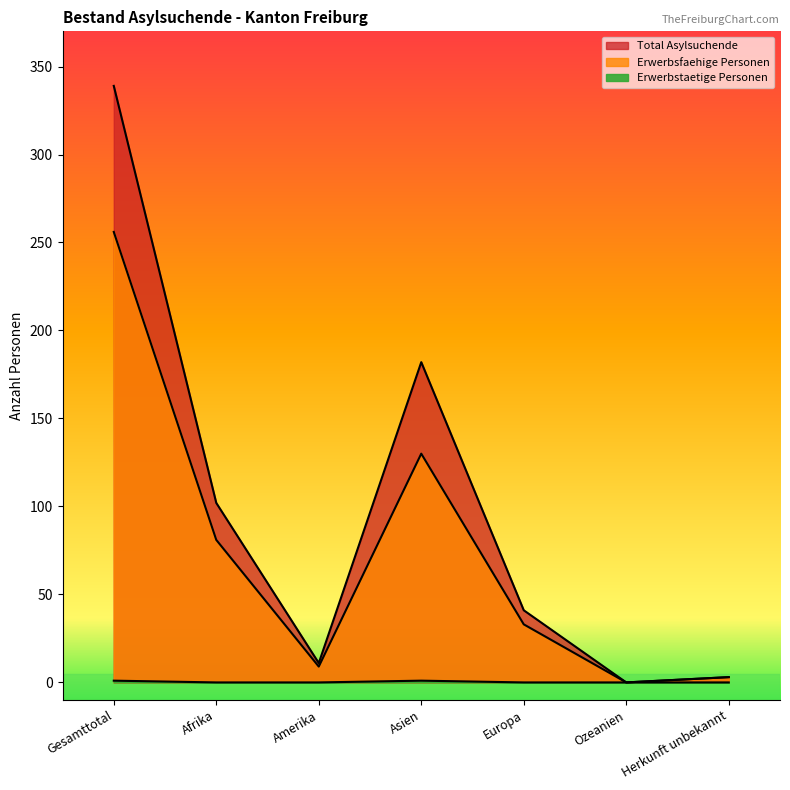

What is the approximate value of Erwerbsfaehige Personen at Afrika?

81